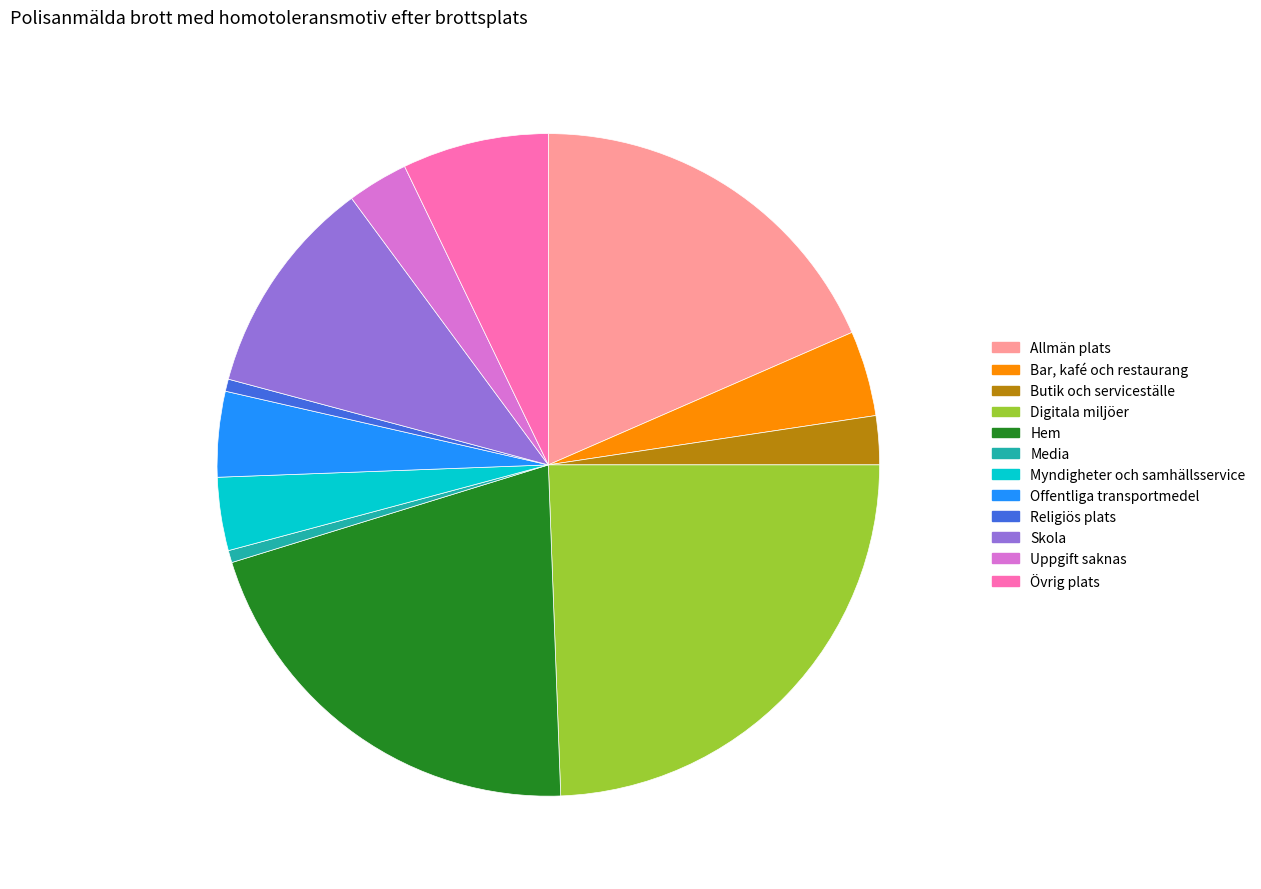

Does any single category account for the majority?

No